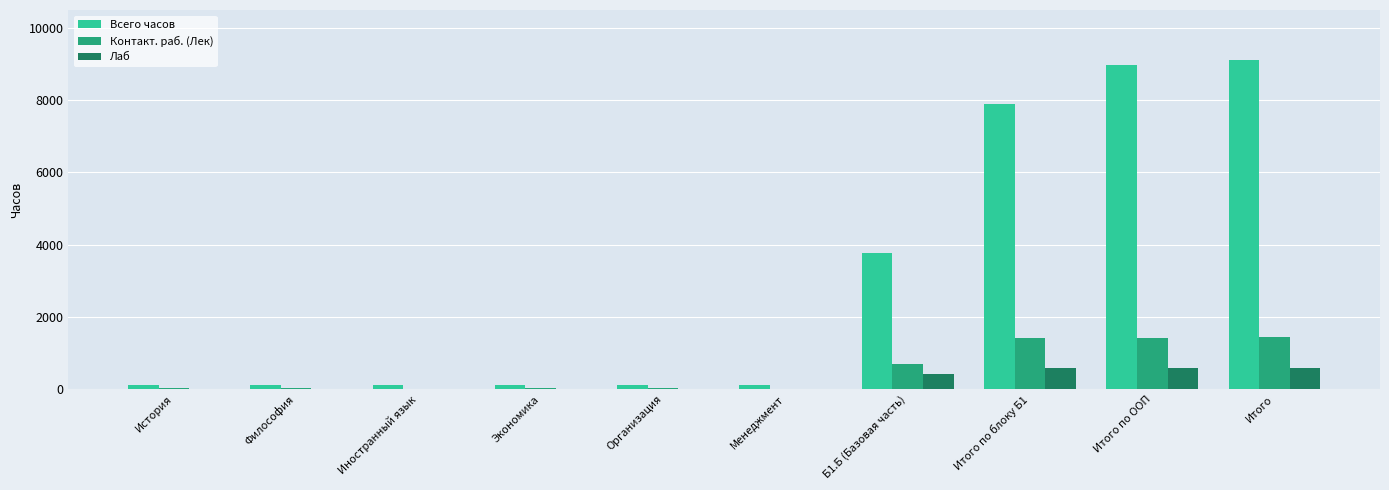

How many Лаб values are between 0 and 574?

10